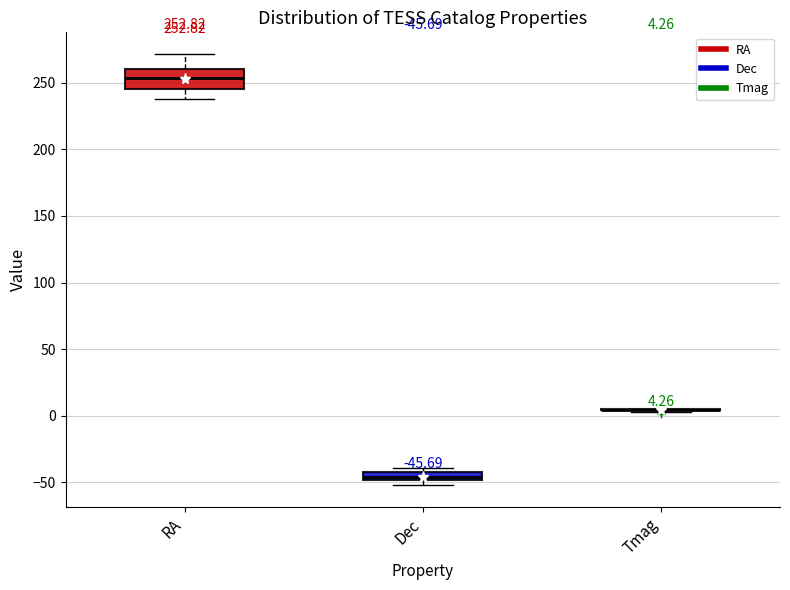

Which box is the tallest, from its lower edge to its upper edge?

RA